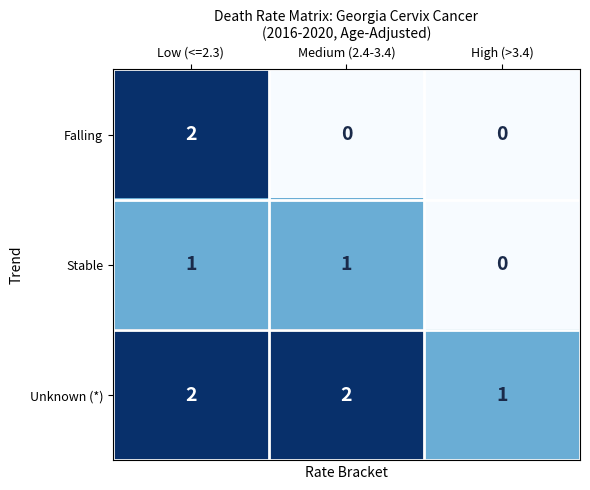

What is the greatest value displayed?

2